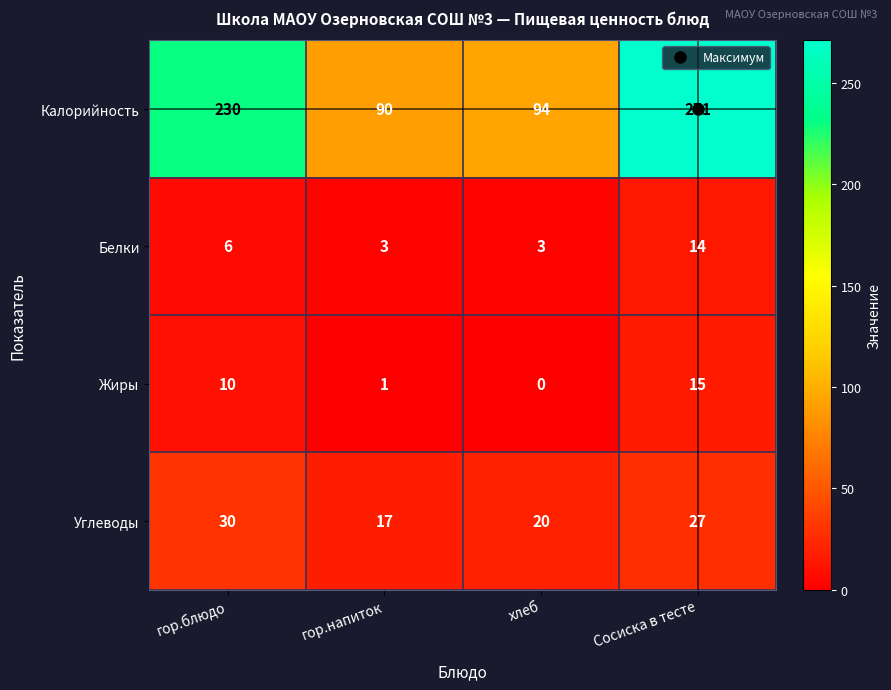

At how many categories does at least one series exceed 30?

4